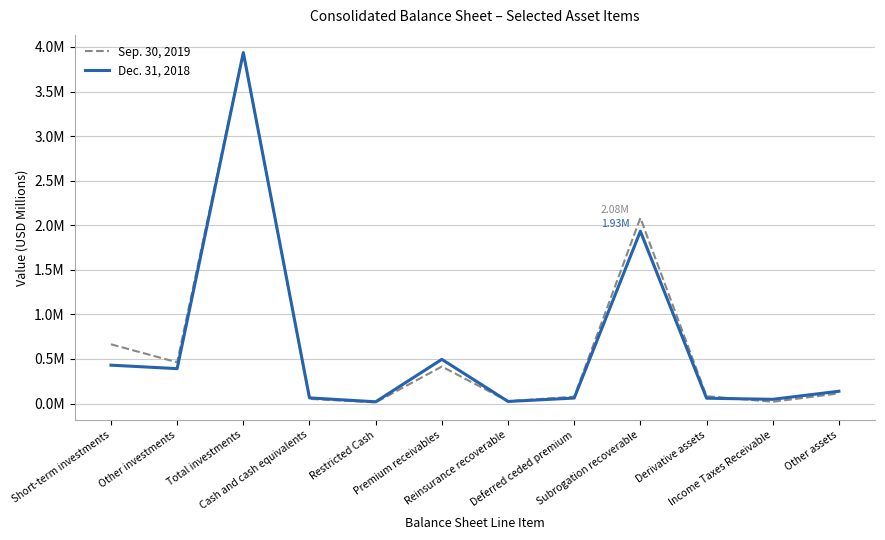

Reading right to left, list all the values displayed in this chart.

Sep. 30, 2019: Other assets=0.1	Income Taxes Receivable=0.0	Derivative assets=0.1	Subrogation recoverable=2.1	Deferred ceded premium=0.1	Reinsurance recoverable=0.0	Premium receivables=0.4	Restricted Cash=0.0	Cash and cash equivalents=0.1	Total investments=3.9	Other investments=0.5	Short-term investments=0.7
Dec. 31, 2018: Other assets=0.1	Income Taxes Receivable=0.0	Derivative assets=0.1	Subrogation recoverable=1.9	Deferred ceded premium=0.1	Reinsurance recoverable=0.0	Premium receivables=0.5	Restricted Cash=0.0	Cash and cash equivalents=0.1	Total investments=3.9	Other investments=0.4	Short-term investments=0.4